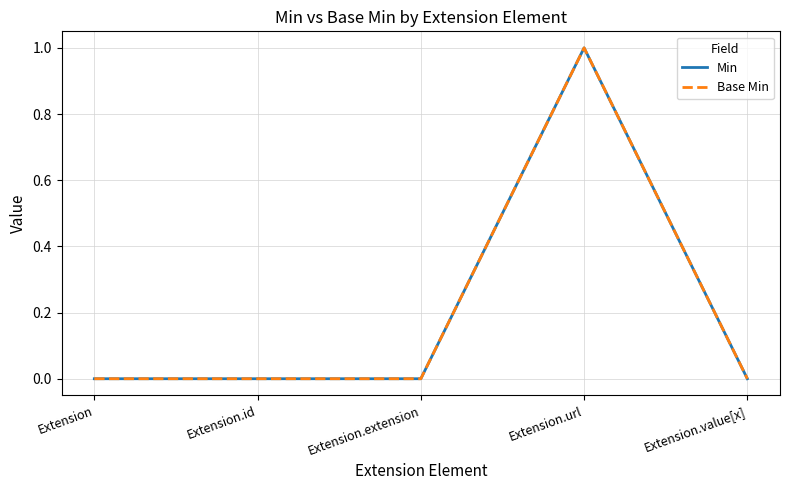

At how many categories does at least one series exceed 0?

1